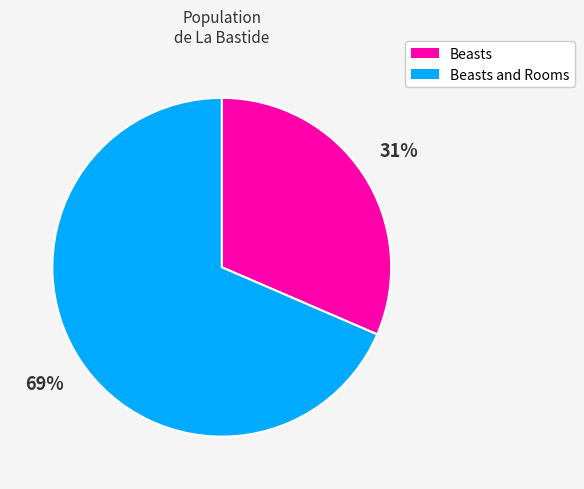

To the nearest percent, what is the average slice percentage?

50%